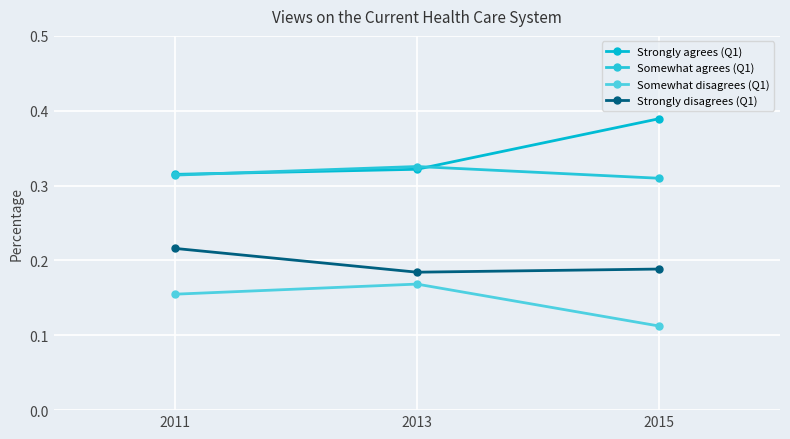

Which category has the lowest value across all series?

2015